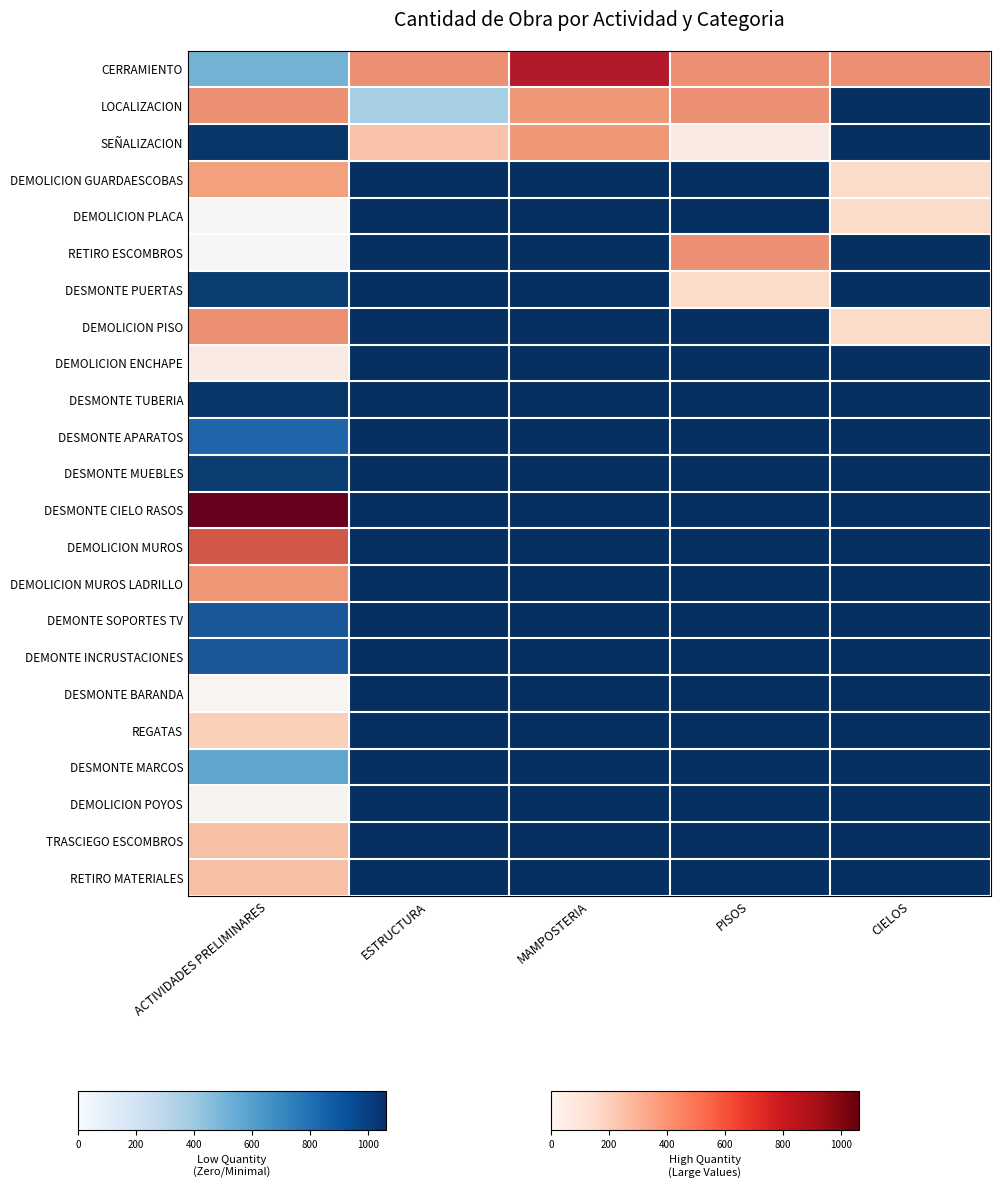

What is the total value across all series at CIELOS?

1328.3